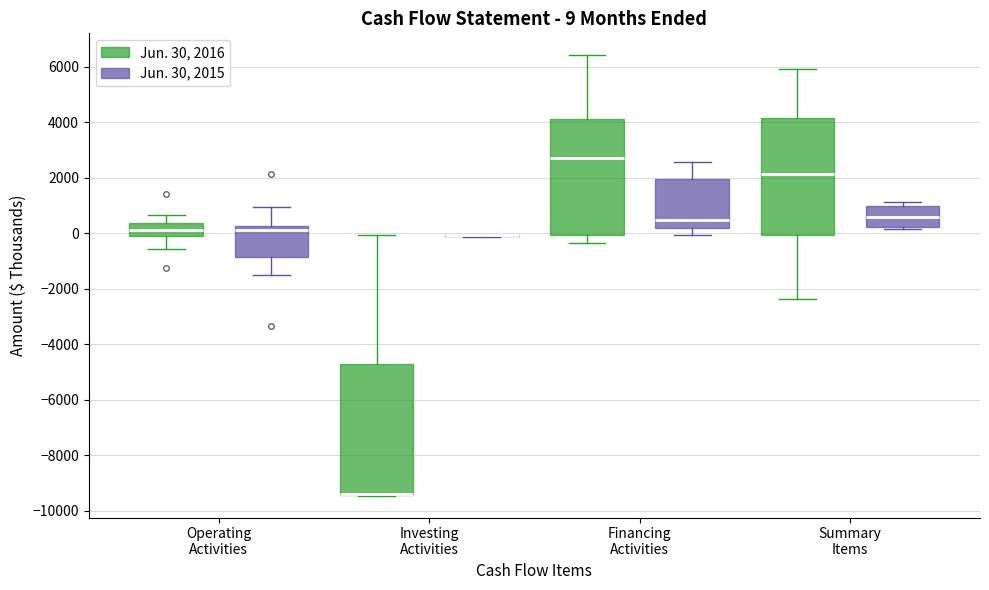

Which box is the tallest, from its lower edge to its upper edge?

Investing Activities (Jun. 30, 2016)